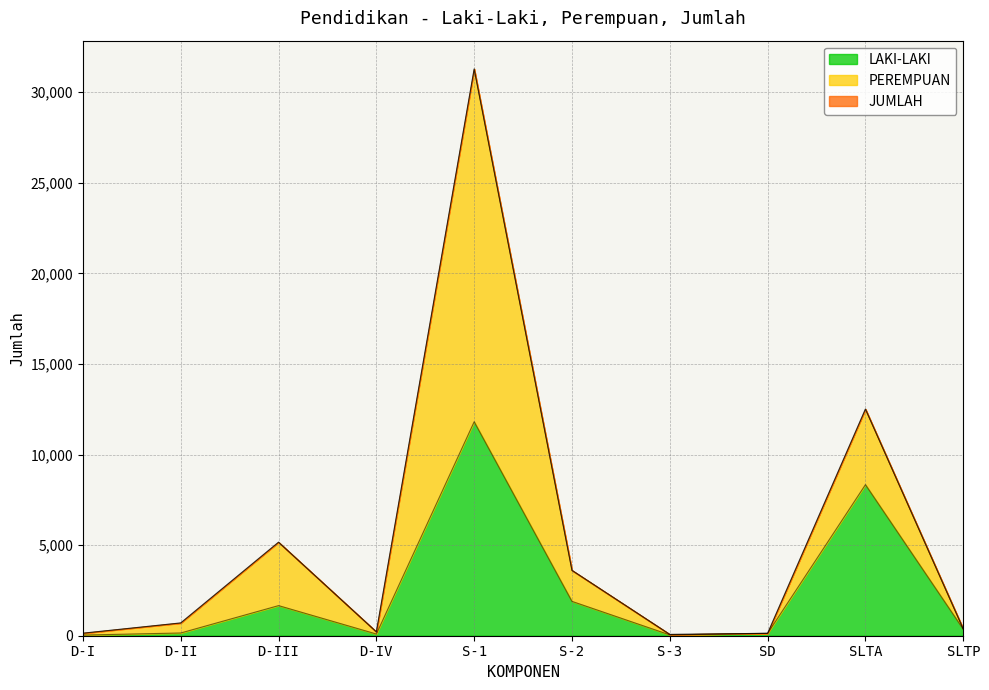

The value of LAKI-LAKI at S-1 is 19482. True or false?

False